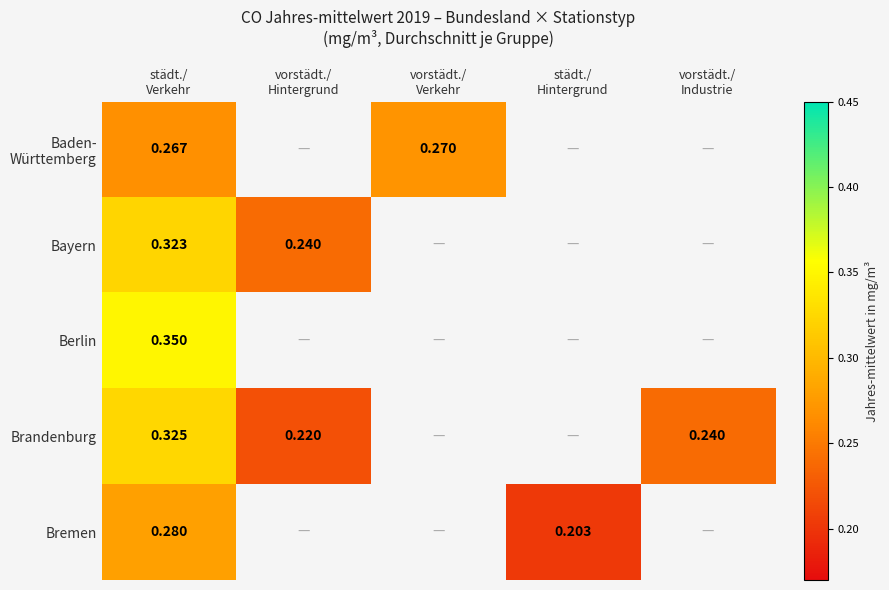

How many positive values does the Baden- Württemberg series have?

2